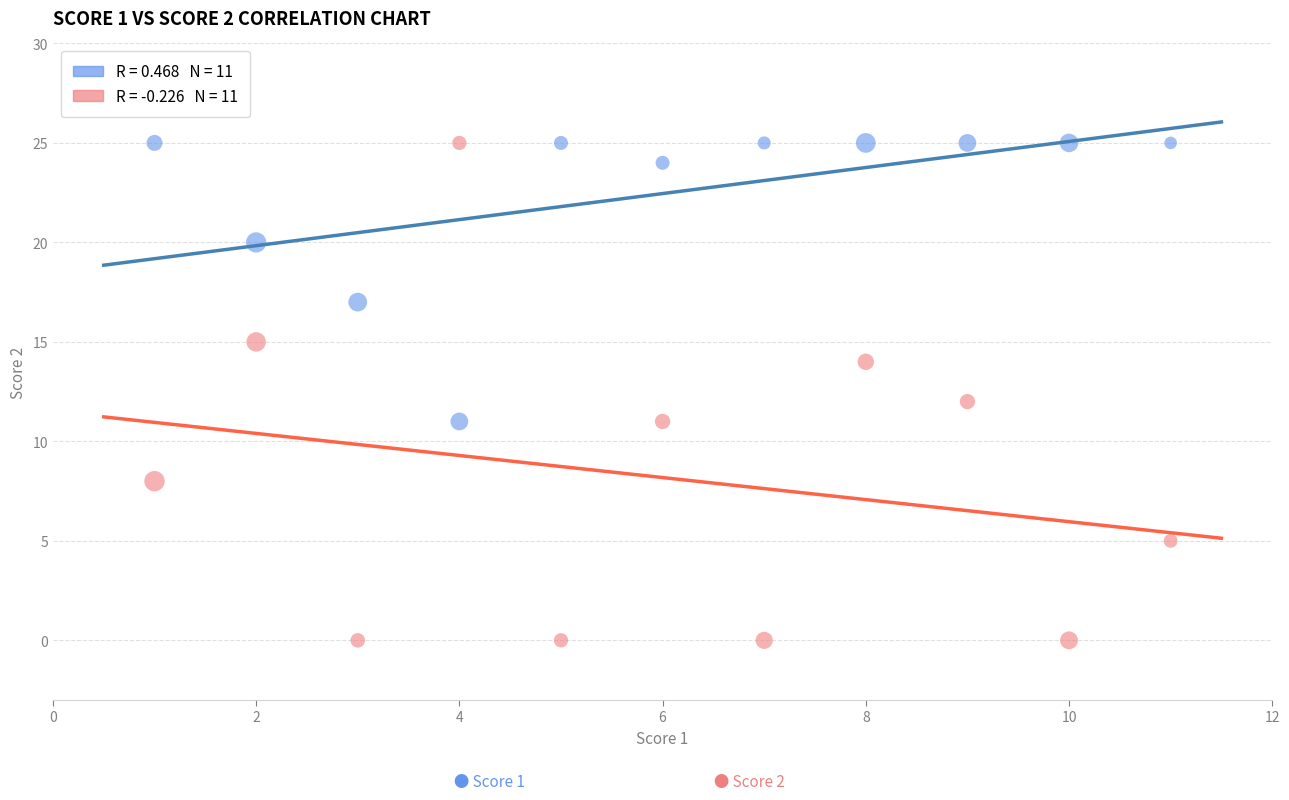

Across all data points, what is the range of X values (max minus min)?

10